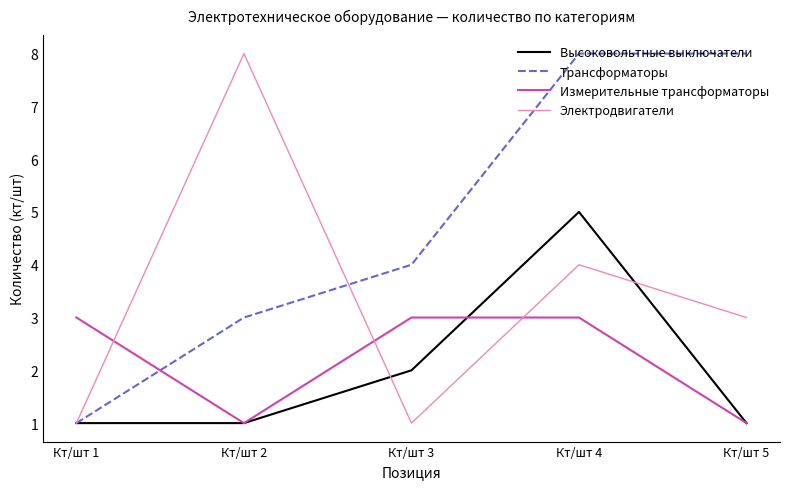

The value of Измерительные трансформаторы at Кт/шт 4 is 5. True or false?

False